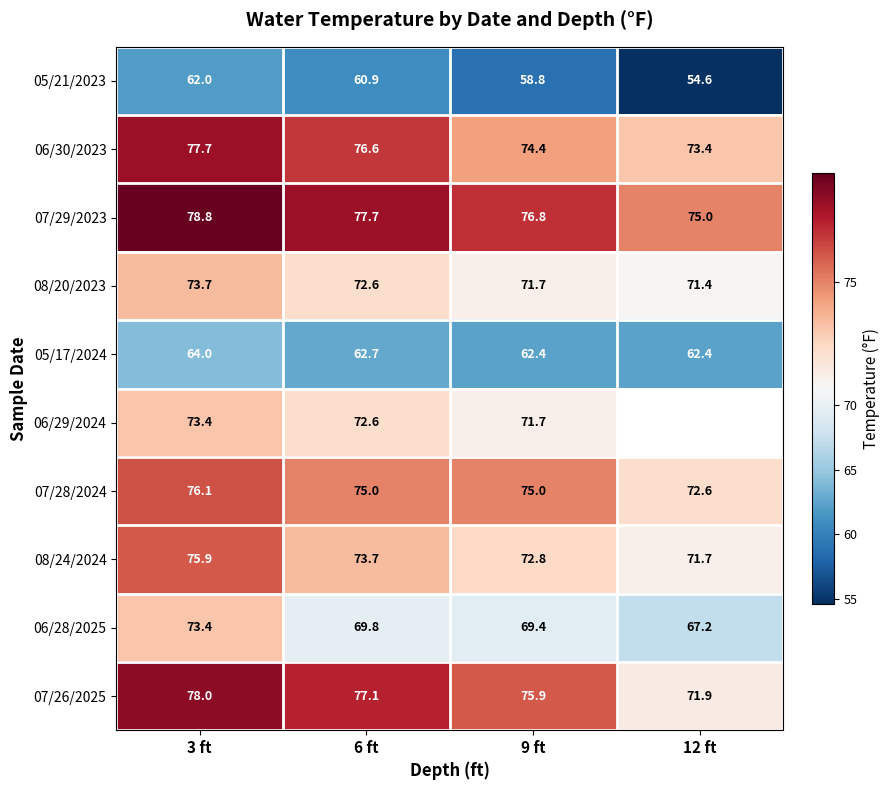

What is the difference between the highest and lowest values at 9 ft?

18.0